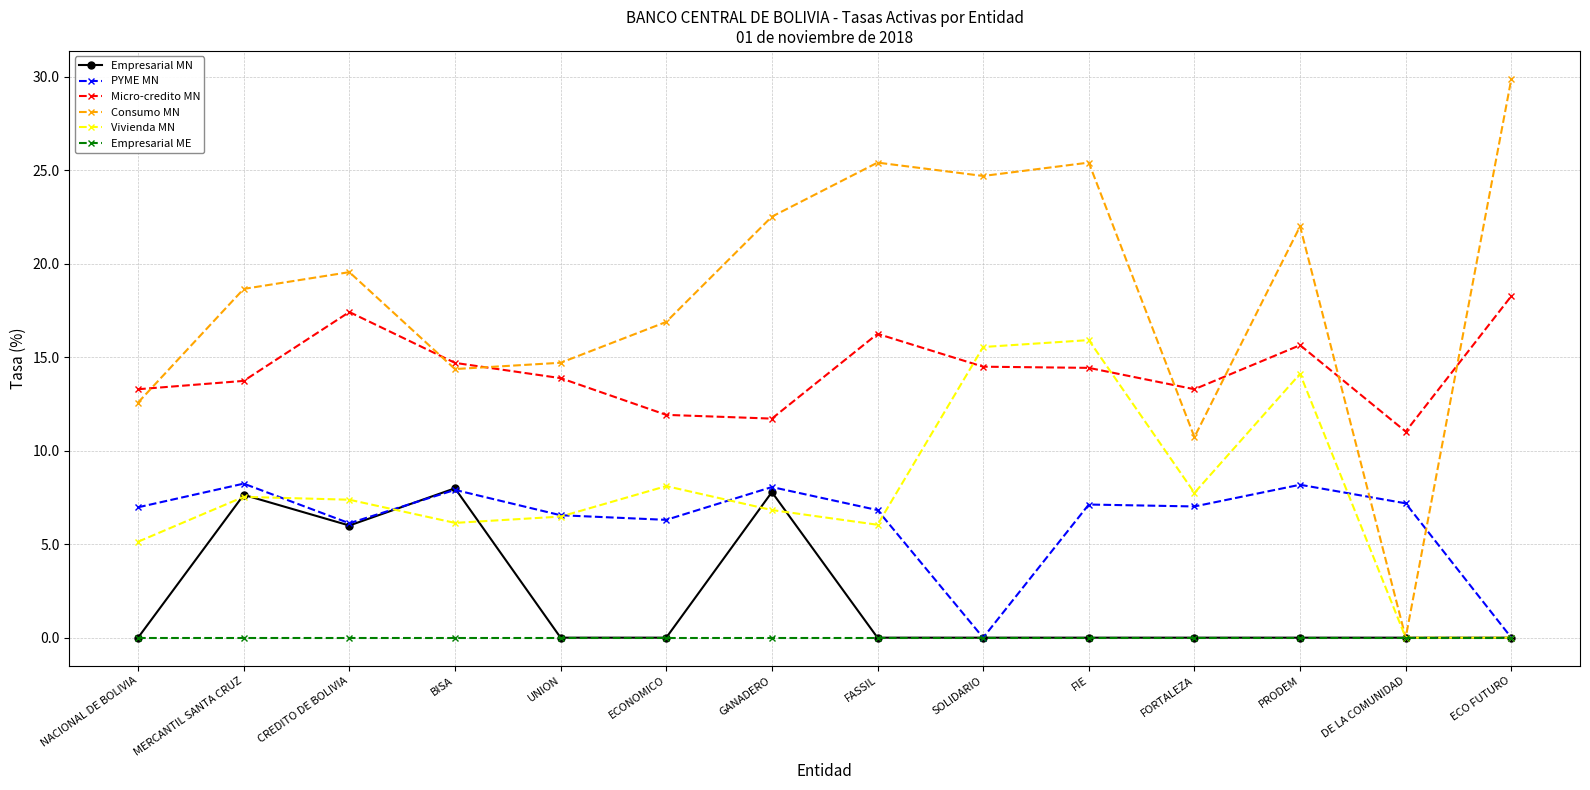

Which series ends up on top after the final intersection of Vivienda MN and Micro-credito MN?

Micro-credito MN